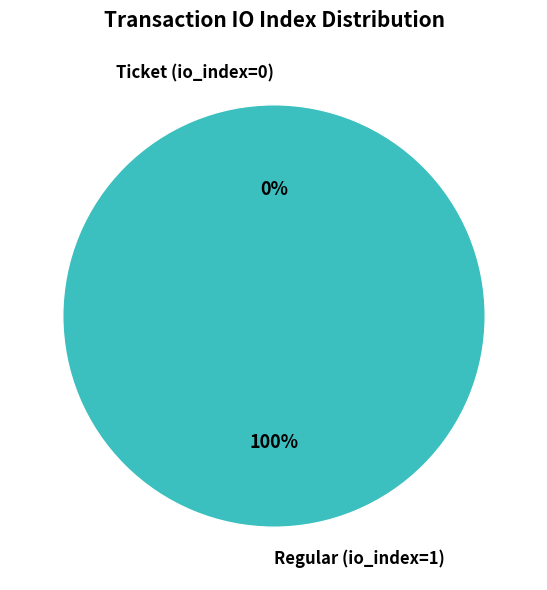

Combined, what portion of the pie is Ticket (io_index=0) and Regular (io_index=1)?

100.0%